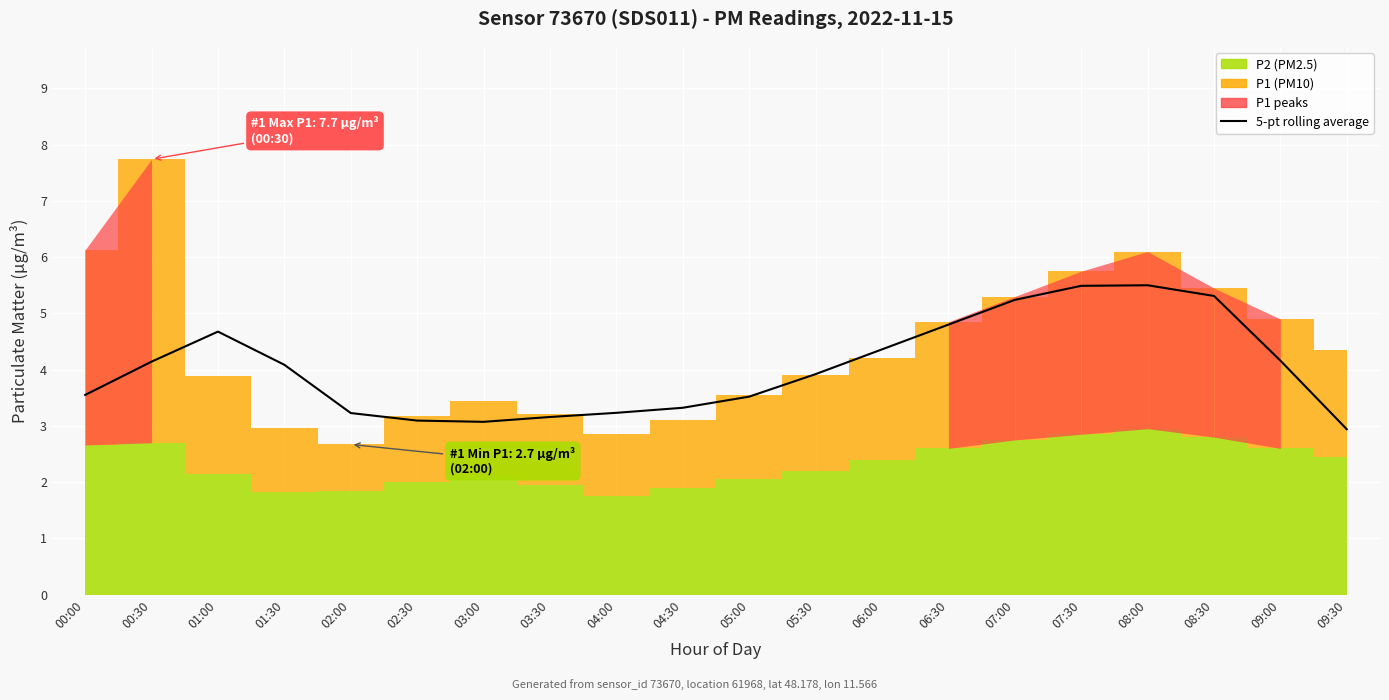

Count the number of categories in the chart.

20